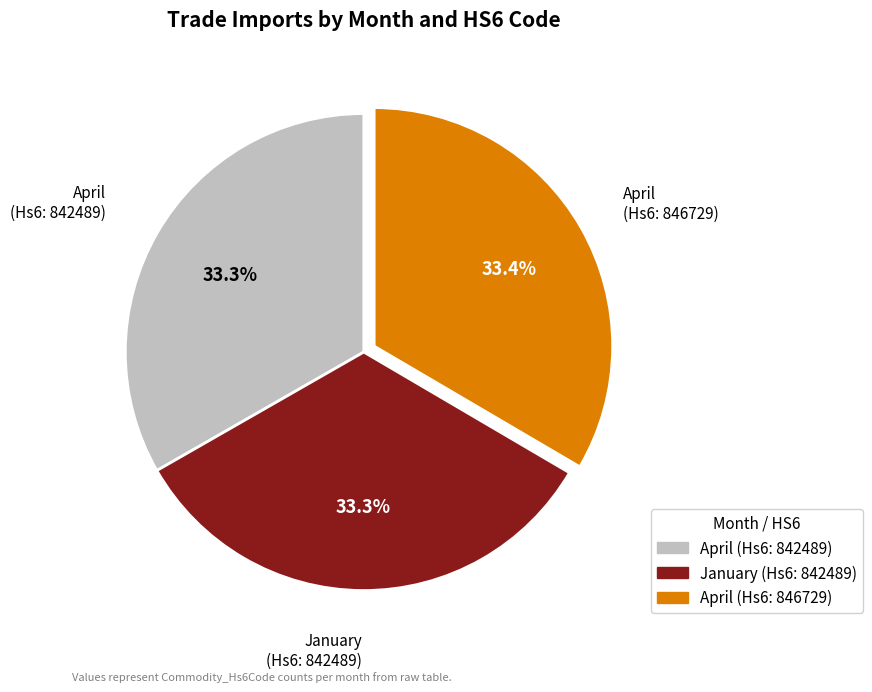

Is there any slice that represents more than half of the pie?

No